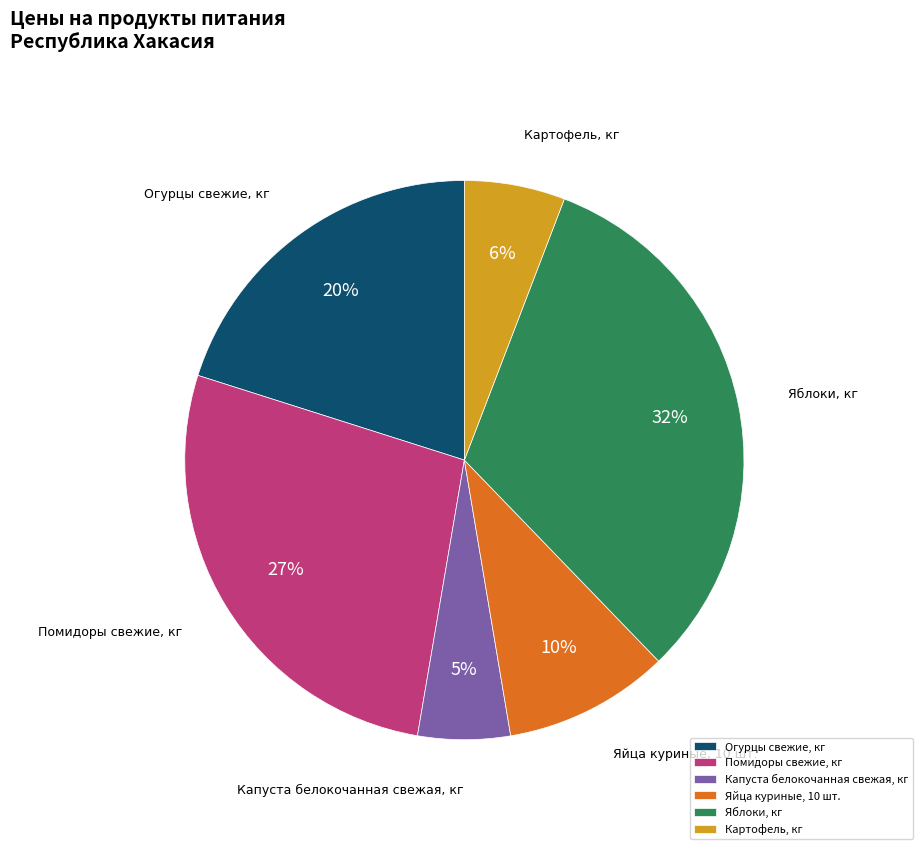

Which category has the biggest portion of the pie?

Яблоки, кг